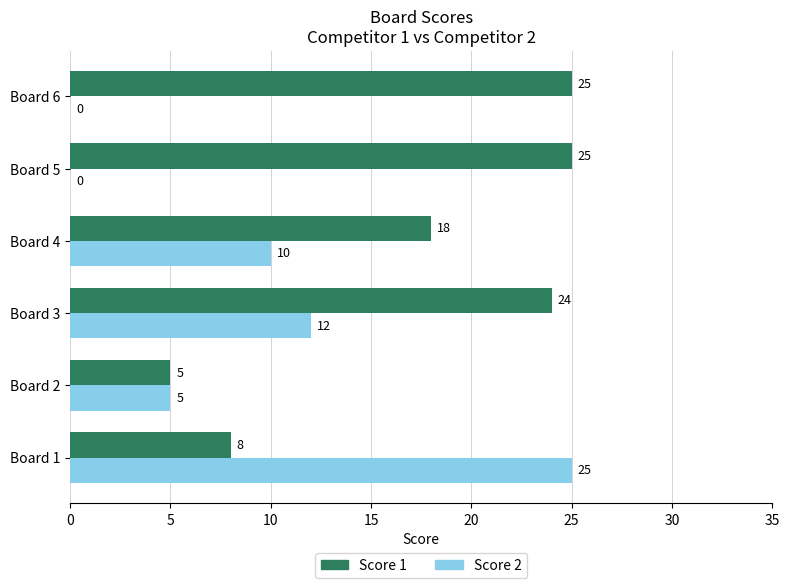

What is the greatest value displayed?

25